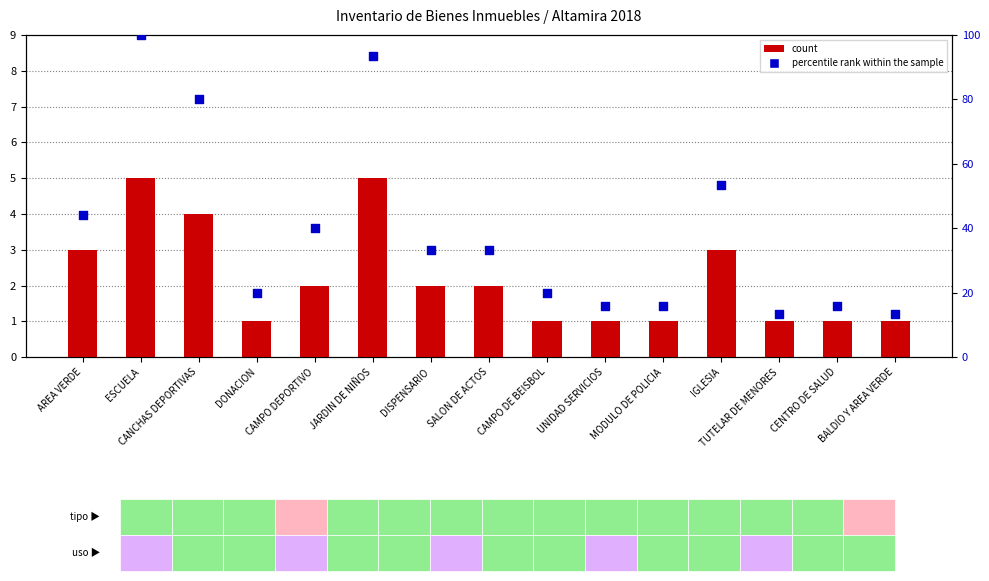

At which category is the sum across all series the highest?

ESCUELA